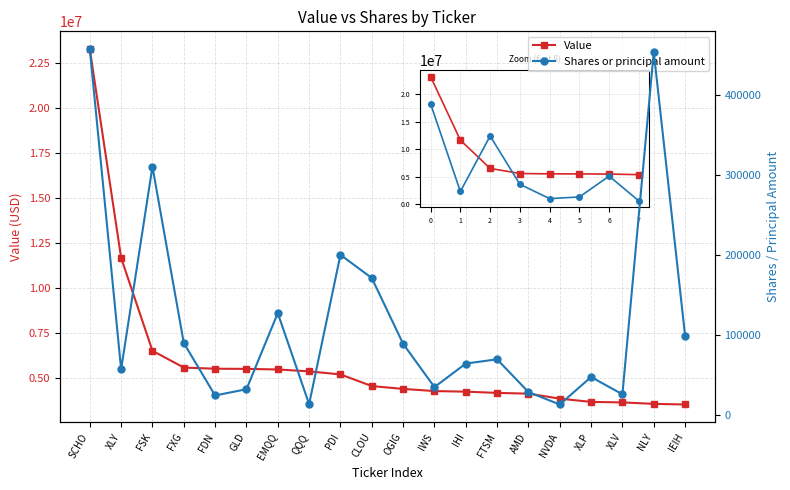

Rank the series at NVDA from highest to lowest value.

Value, Shares or principal amount